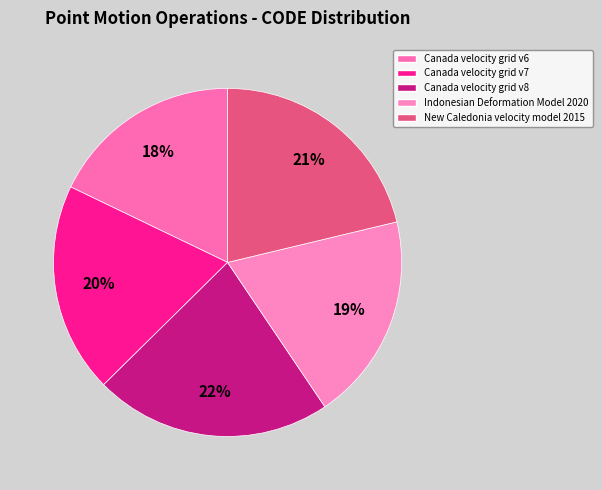

The Canada velocity grid v8 slice represents 22% of the pie. True or false?

True